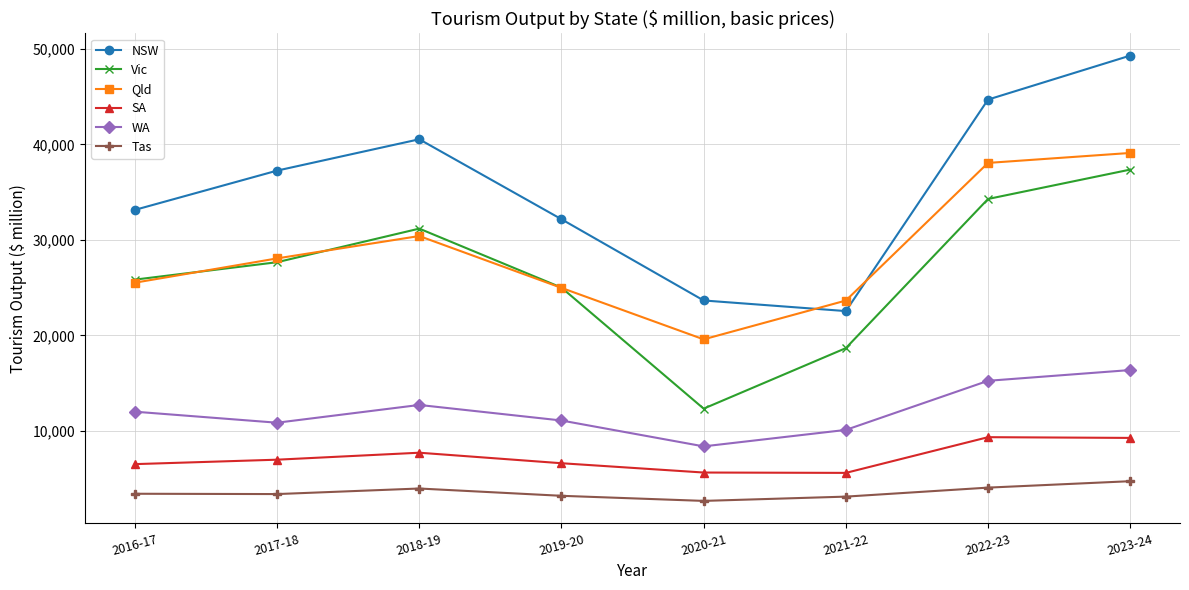

At how many categories does at least one series exceed 49218?

1